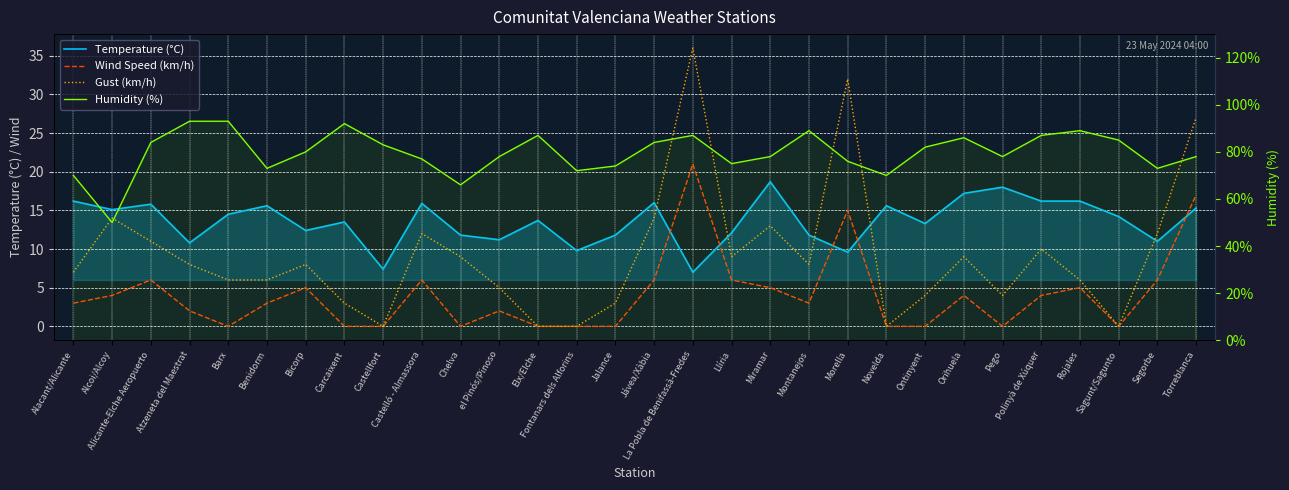

What value does the Temperature (°C) series have at Llíria?

12.1